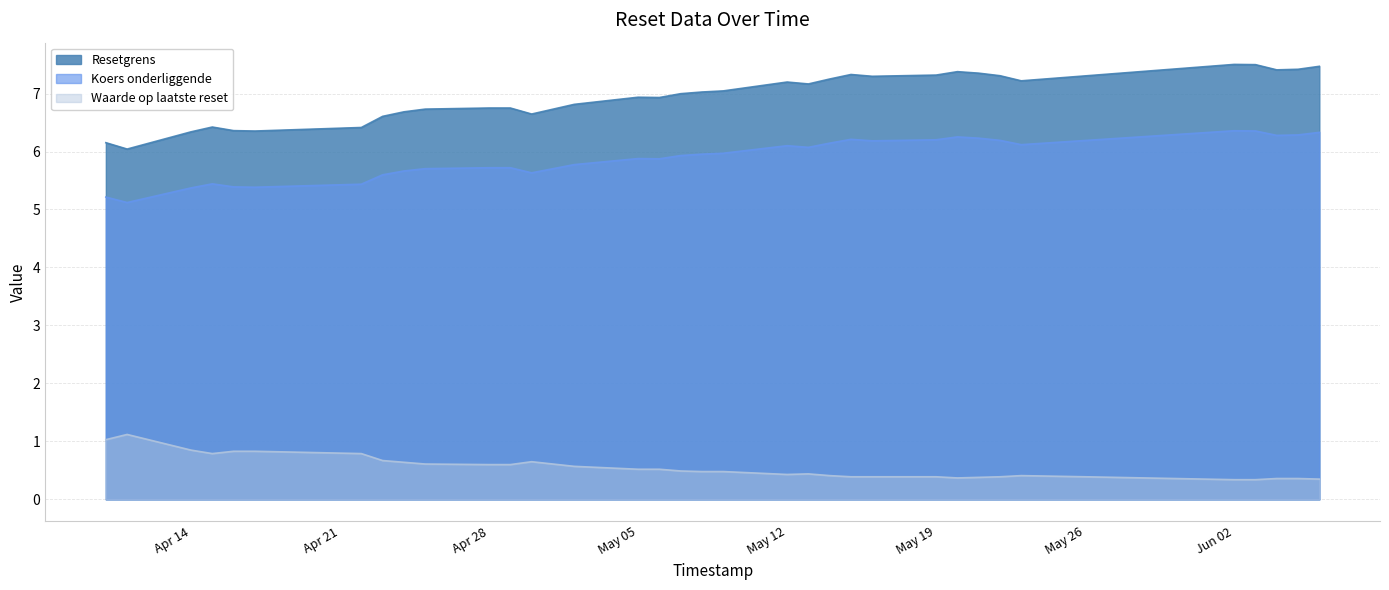

Is it true that Waarde op laatste reset equals 0.5 at 2025-05-09?

True